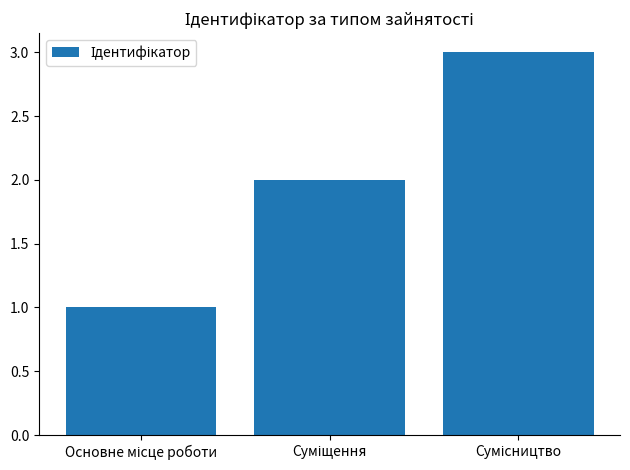

Are the bars horizontal?

No